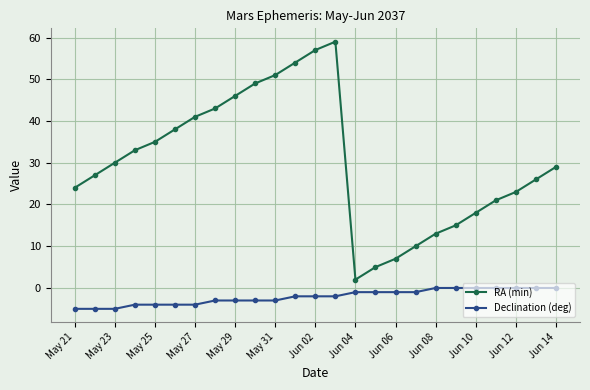

List the series in order of their overall mean, highest first.

RA (min), Declination (deg)